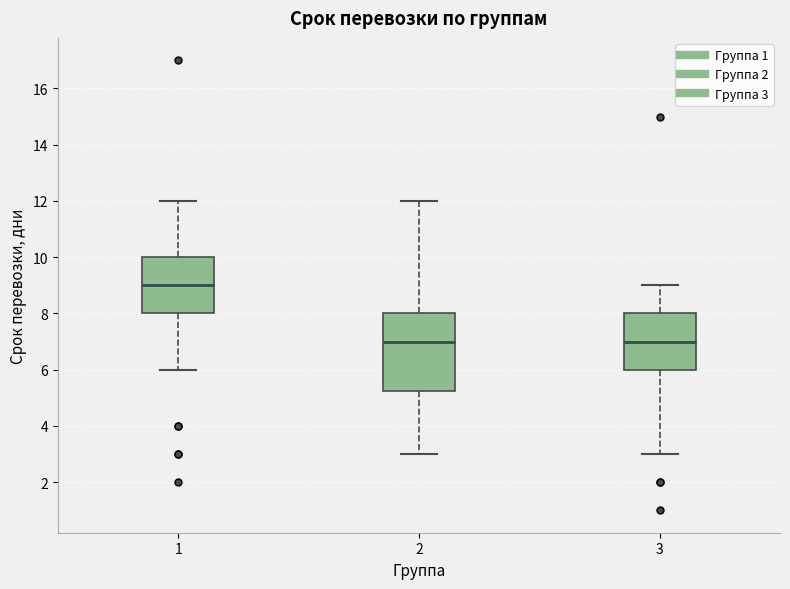

Reading left to right, transcribe this box plot: for each box, give where its median line is, the range the box spans, and where its two whiskers end, as read against the y-axis. The values are not printed on the chart, so give them approximately, as read against the axis.

1: median 9.0, box 8.0 to 10.0, whiskers 6.0 to 12.0
2: median 7.0, box 5.2 to 8.0, whiskers 3.0 to 12.0
3: median 7.0, box 6.0 to 8.0, whiskers 3.0 to 9.0